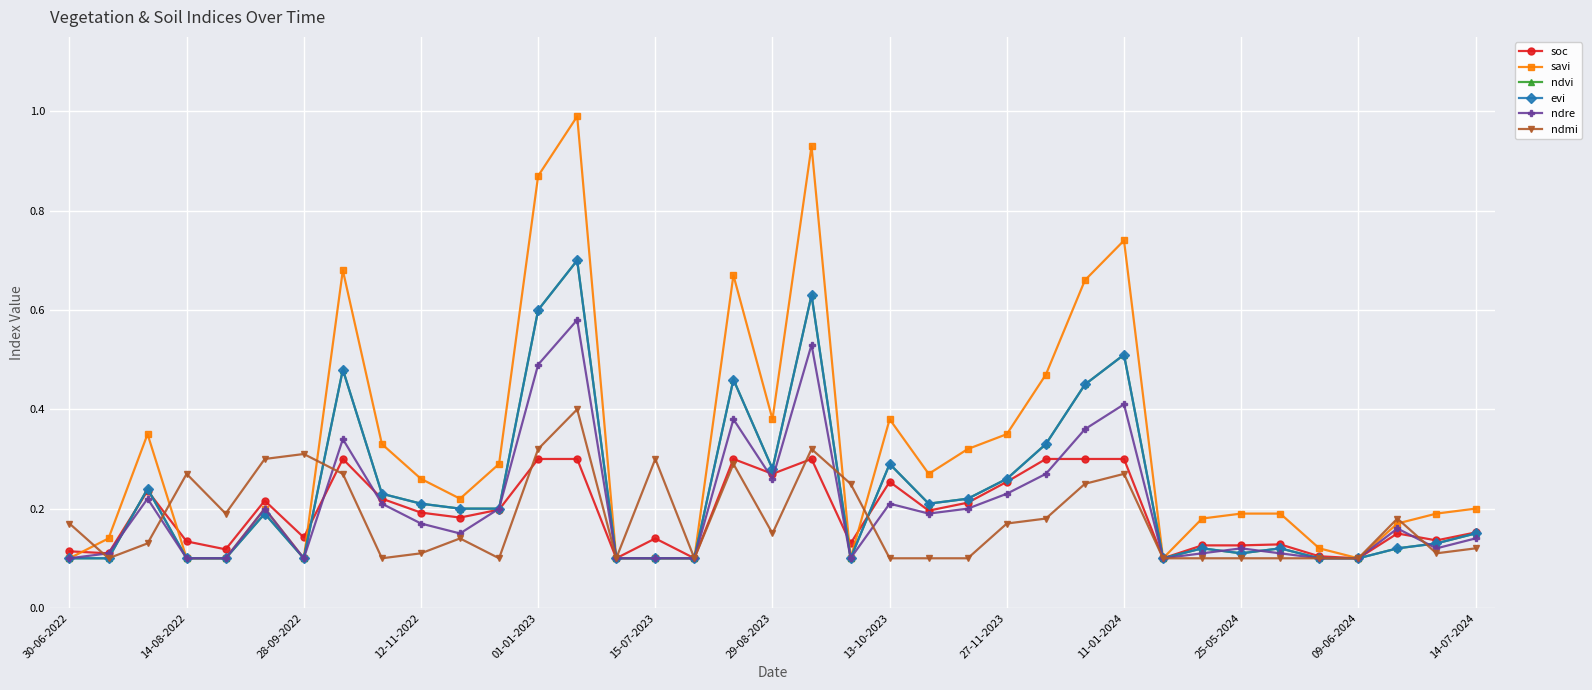

Which series has the largest total across all categories?

savi